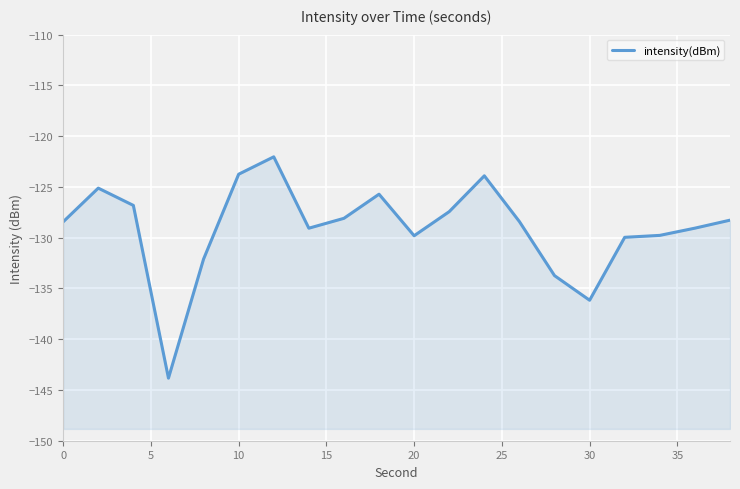

The chart shows a value of -62.3 at 18. True or false?

False